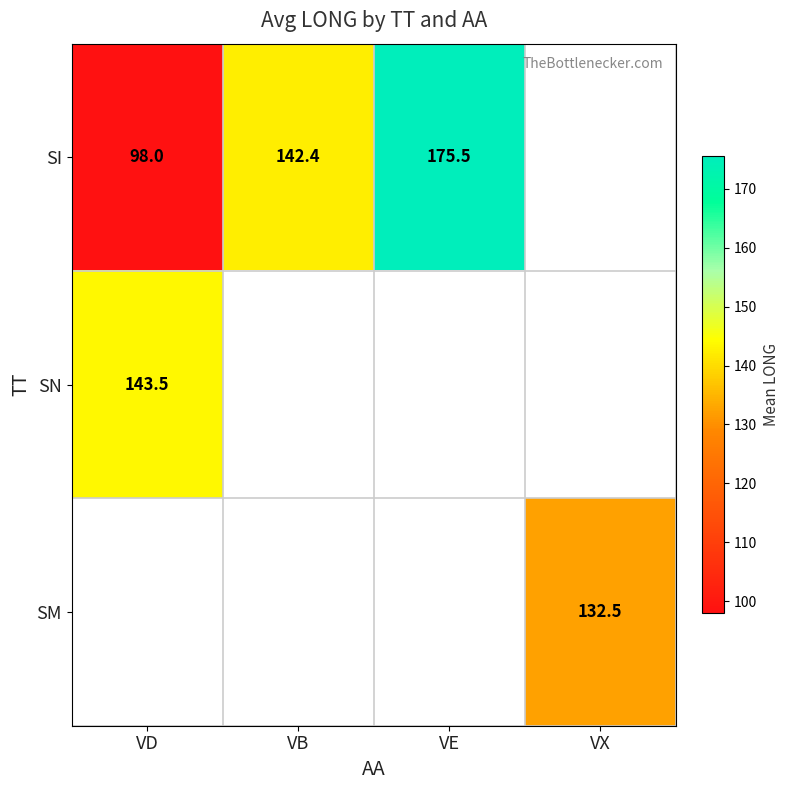

Where is SI nearest to the value 136?

VB